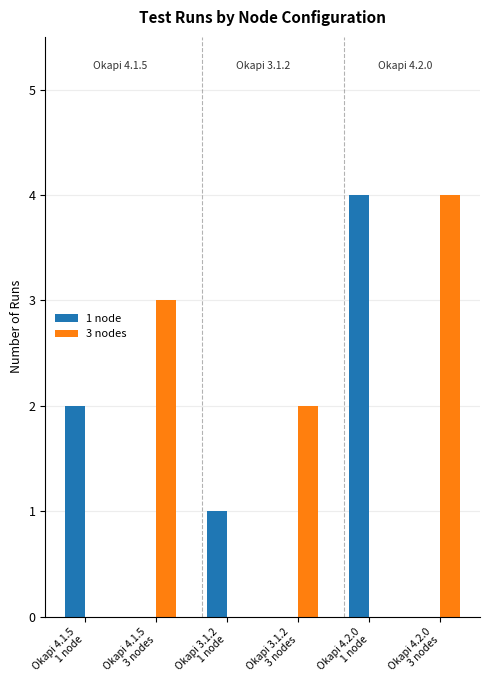

What is the spread (max minus min) of values at Okapi 4.2.0
1 node?

4